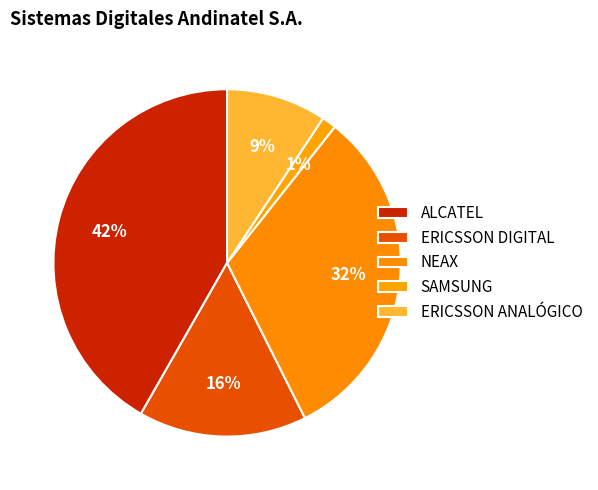

To the nearest percent, what percentage of the pie is ERICSSON ANALÓGICO?

9%